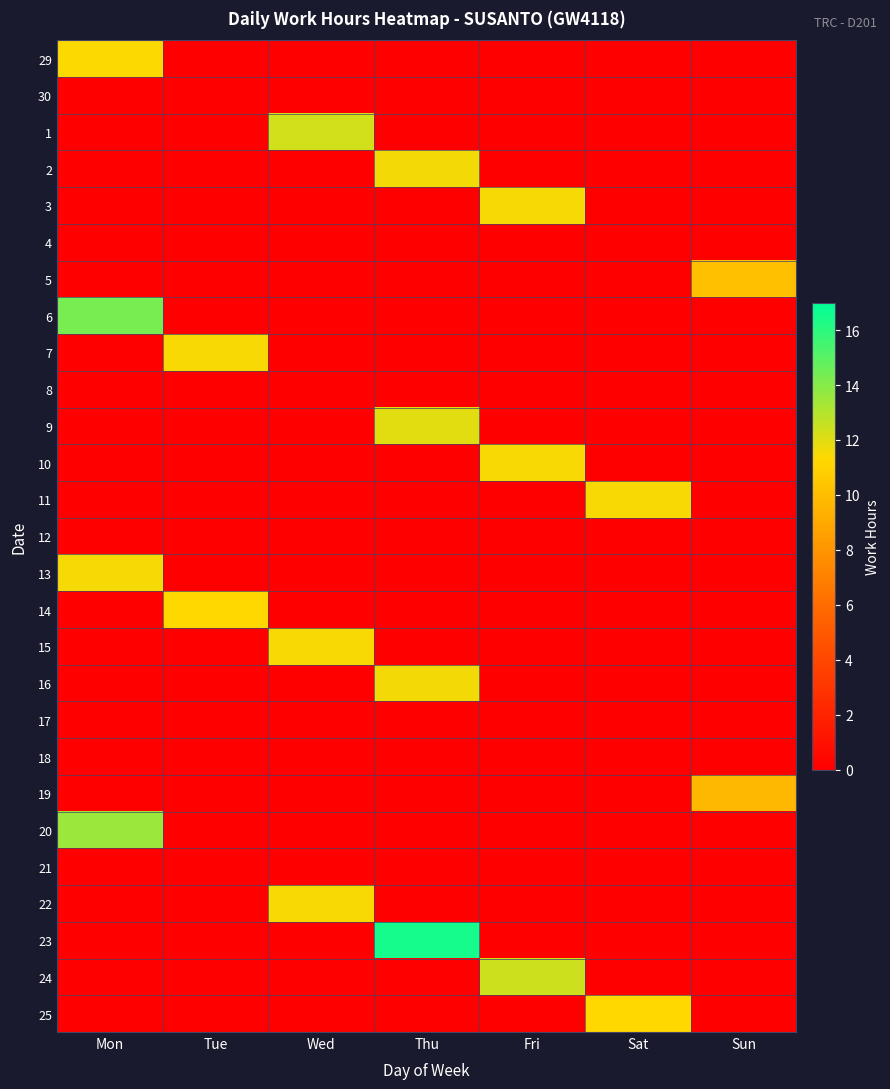

How many series are shown in this chart?

27